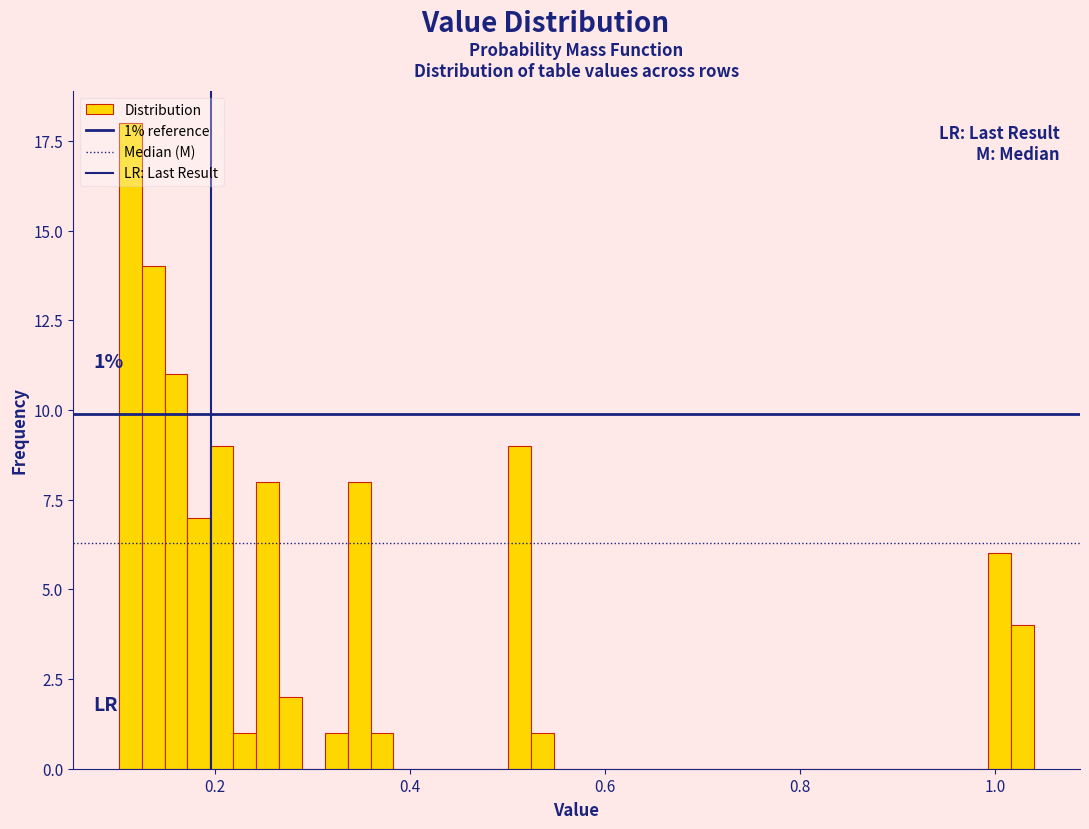

Around what value on the x-axis is the tallest bar? Give the approximate position of its centre, as read against the axis.

0.12